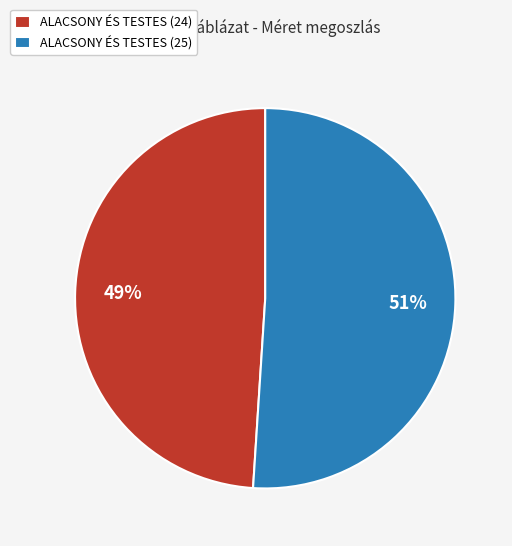

True or false: ALACSONY ÉS TESTES (24) accounts for 57% of the total.

False